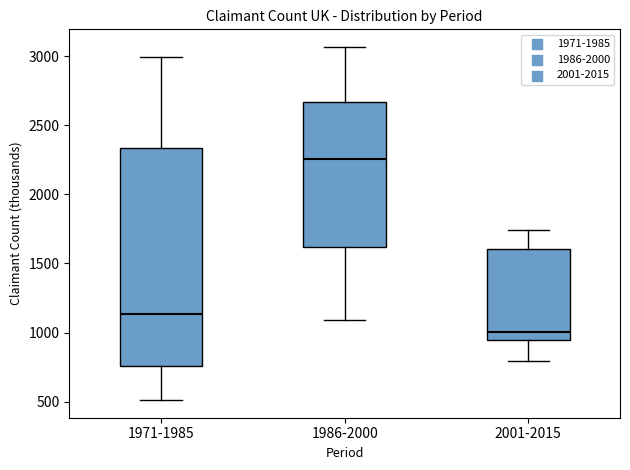

Reading left to right, transcribe this box plot: for each box, give where its median line is, the range the box spans, and where its two whiskers end, as read against the y-axis. The values are not printed on the chart, so give them approximately, as read against the axis.

1971-1985: median 1150, box 750 to 2350, whiskers 500 to 3000
1986-2000: median 2250, box 1600 to 2650, whiskers 1100 to 3050
2001-2015: median 1000, box 950 to 1600, whiskers 800 to 1750